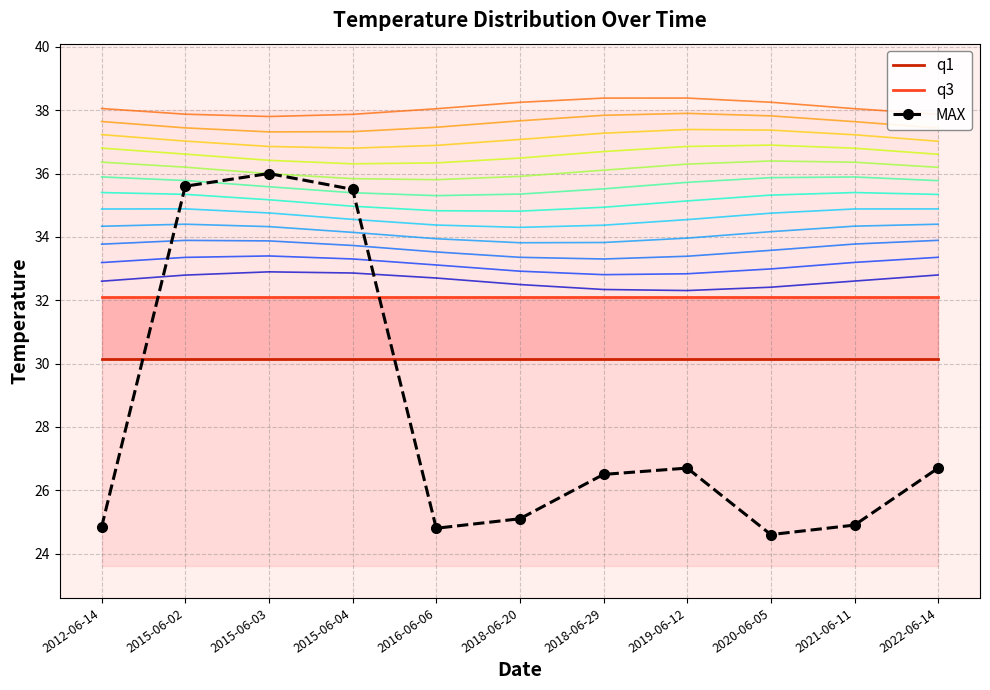

Rank the series at 2021-06-11 from highest to lowest value.

q3, q1, MAX